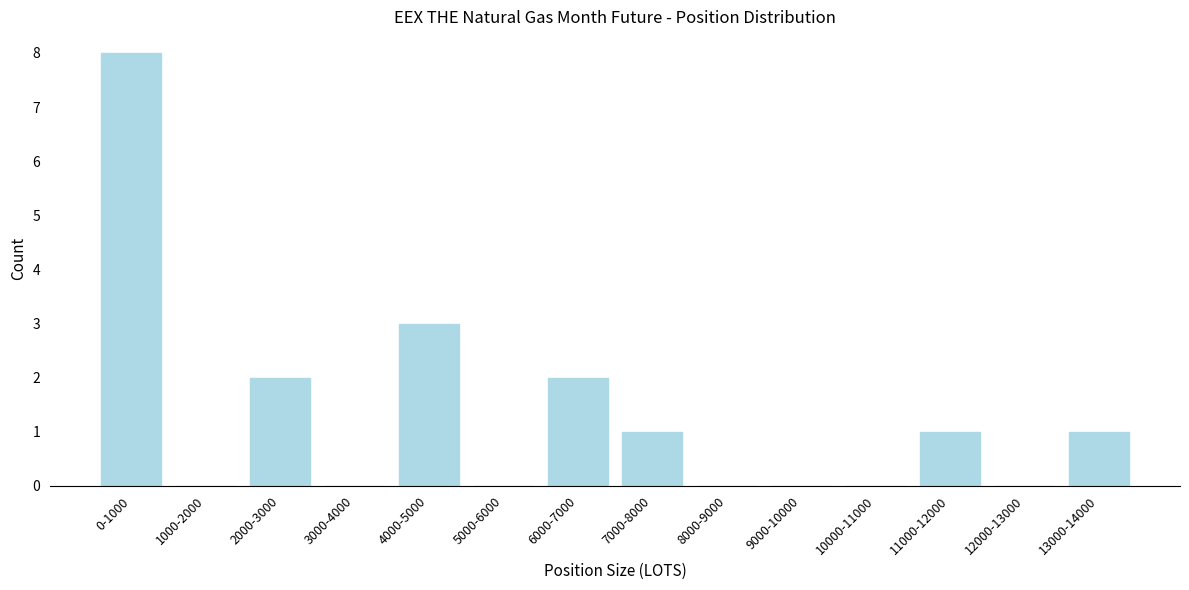

Reading right to left, list all the values displayed in this chart.

13000-14000=1	12000-13000=0	11000-12000=1	10000-11000=0	9000-10000=0	8000-9000=0	7000-8000=1	6000-7000=2	5000-6000=0	4000-5000=3	3000-4000=0	2000-3000=2	1000-2000=0	0-1000=8